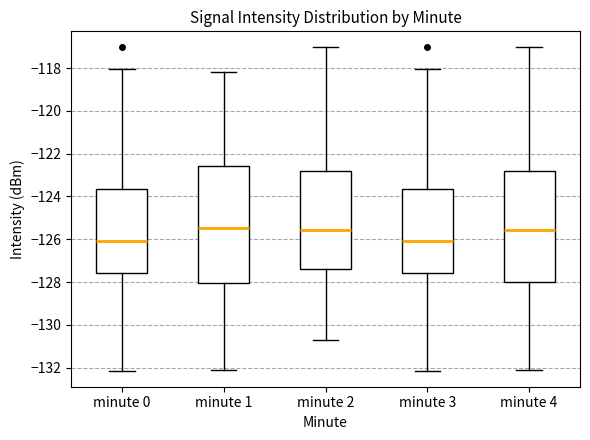

Which box is the tallest, from its lower edge to its upper edge?

minute 1